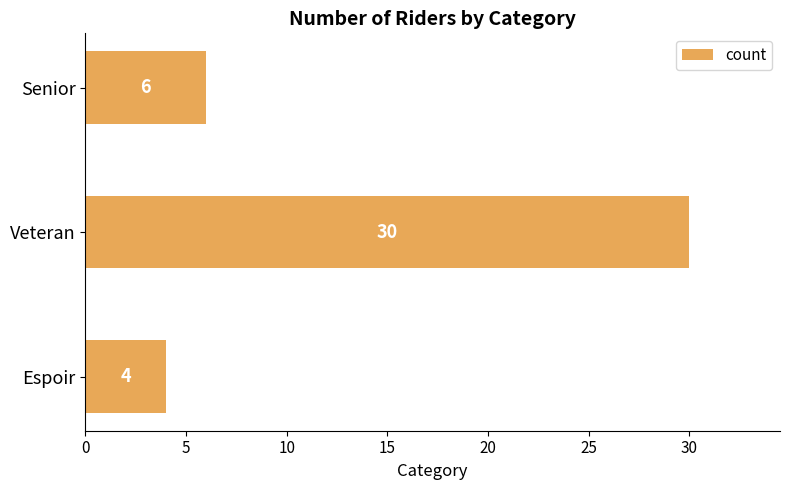

Reading bottom to top, extract all data points from this chart.

Espoir=4	Veteran=30	Senior=6